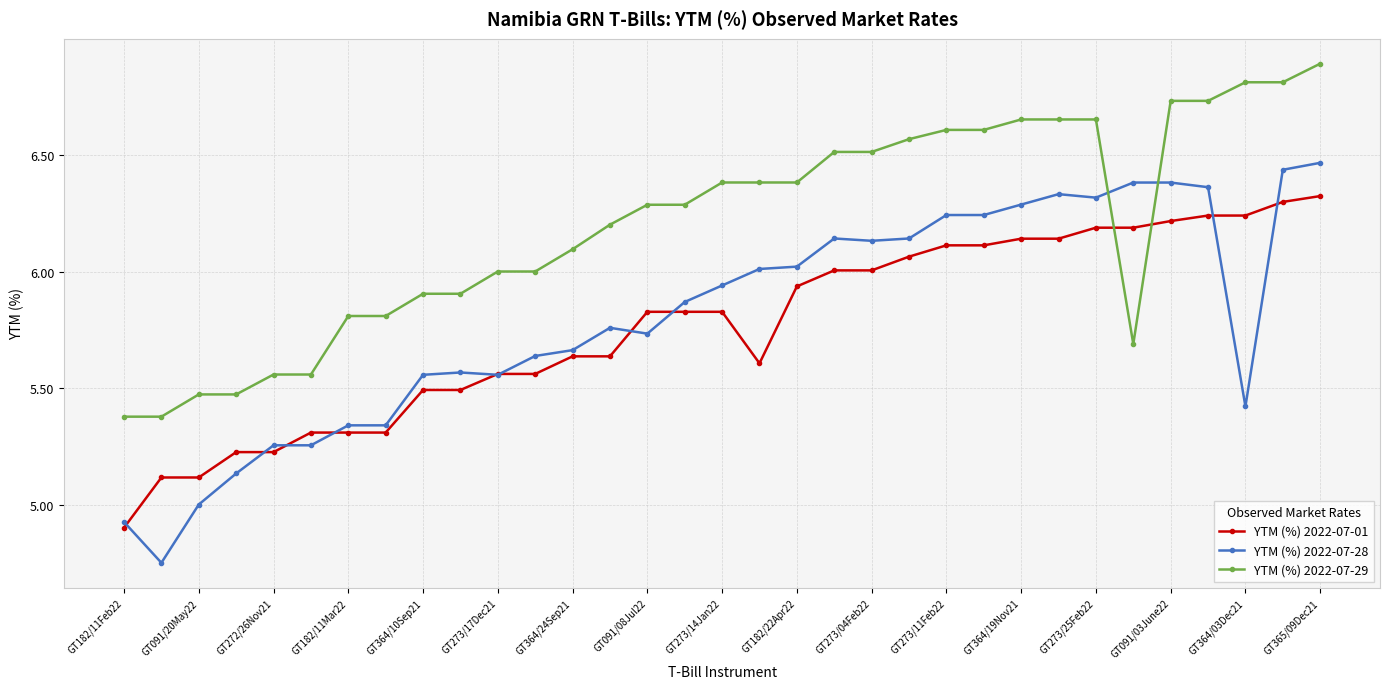

Which series has the largest range (max minus min)?

YTM (%) 2022-07-28